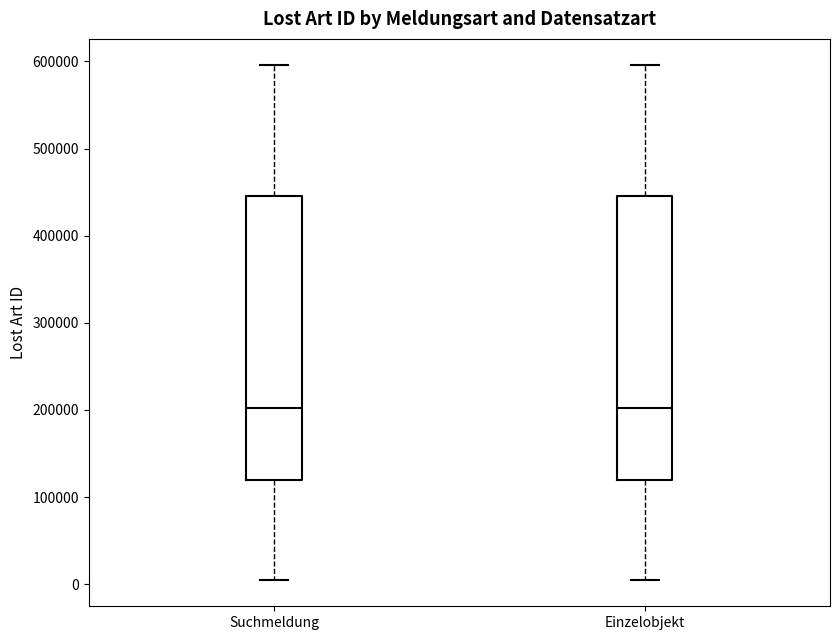

Reading left to right, transcribe this box plot: for each box, give where its median line is, the range the box spans, and where its two whiskers end, as read against the y-axis. The values are not printed on the chart, so give them approximately, as read against the axis.

Suchmeldung: median 200000, box 120000 to 450000, whiskers 0 to 600000
Einzelobjekt: median 200000, box 120000 to 450000, whiskers 0 to 600000